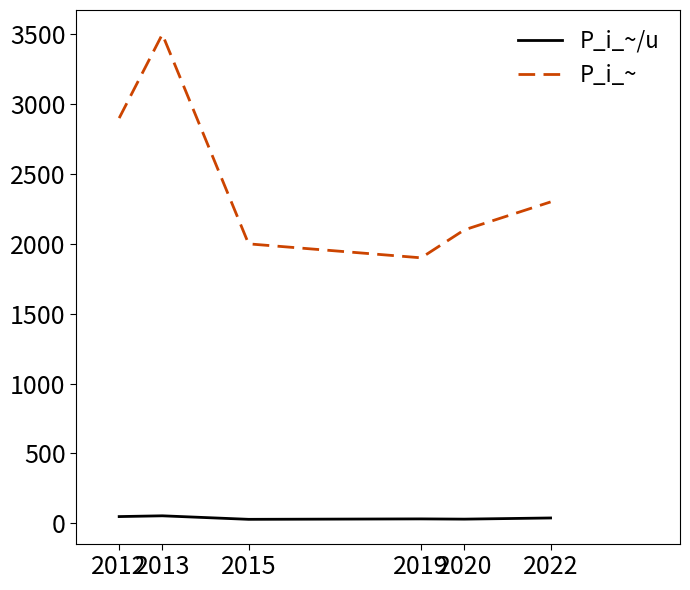

True or false: P_i_~ and P_i_~/u intersect in this chart.

False